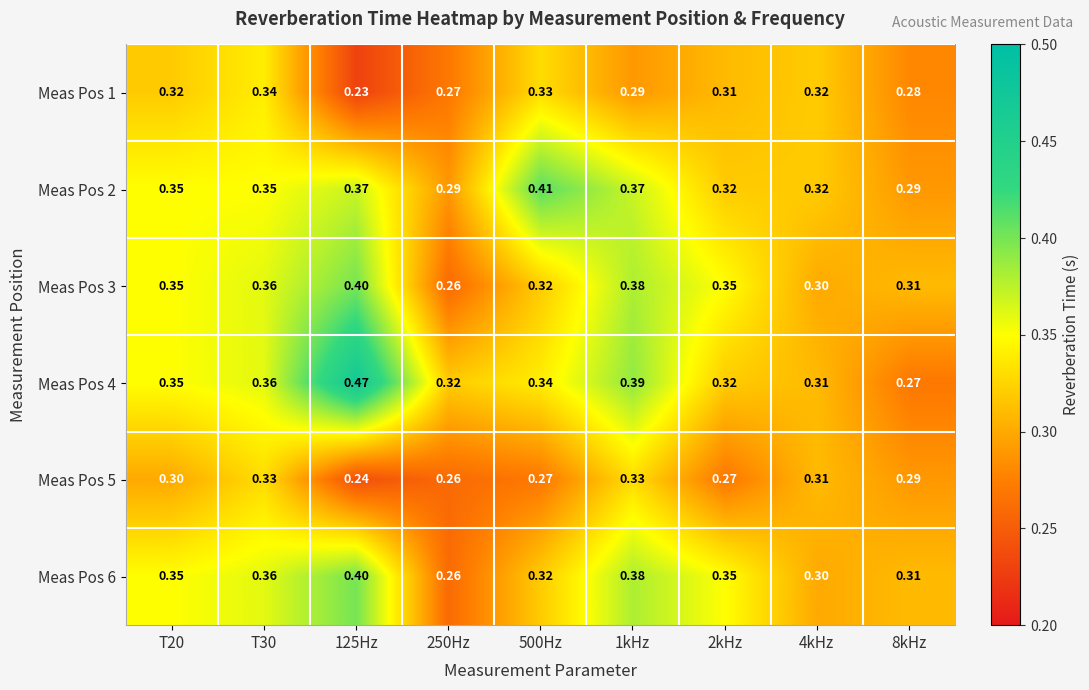

Is the value of Meas Pos 2 at T30 greater than the value of Meas Pos 5 at 4kHz?

Yes